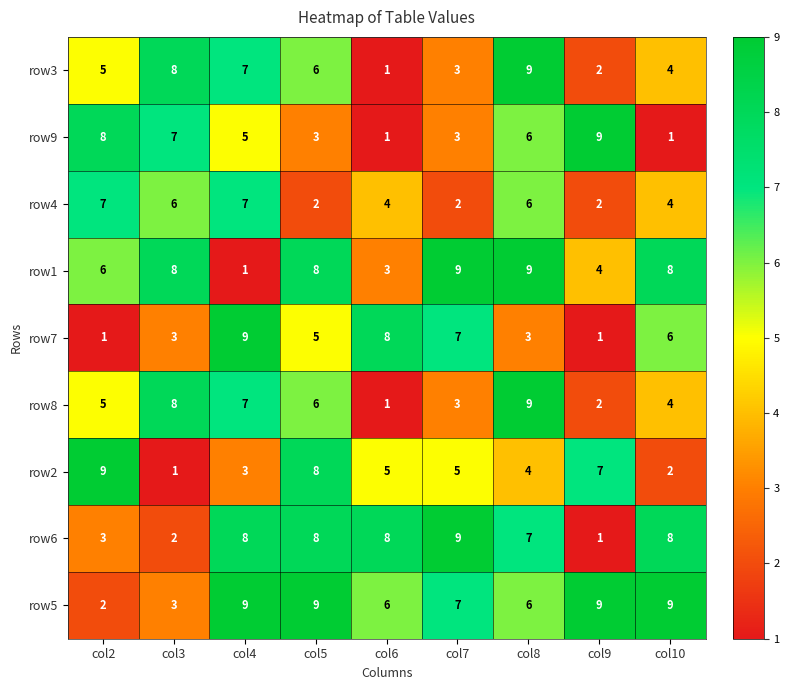

Which series changed the most between col6 and col10?

row1